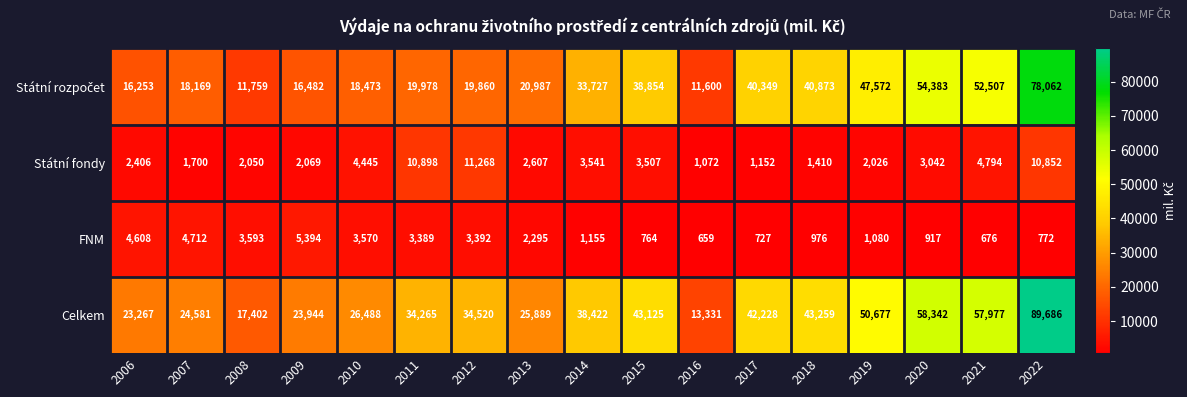

Which label corresponds to the smallest value in the chart?

2016